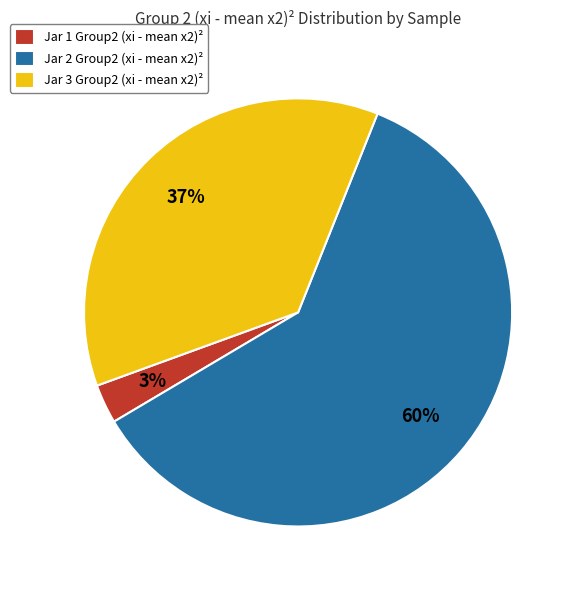

To the nearest percent, what portion does Jar 3 Group2 (xi - mean x2)² represent?

37%